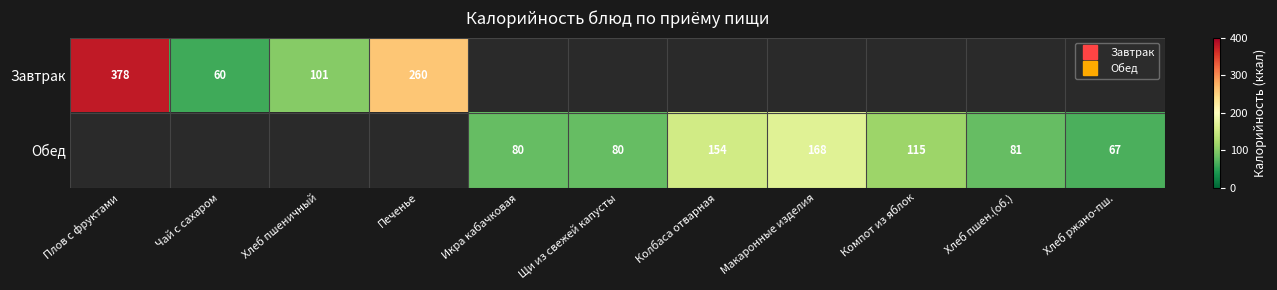

At which label is Завтрак closest to 219?

Печенье